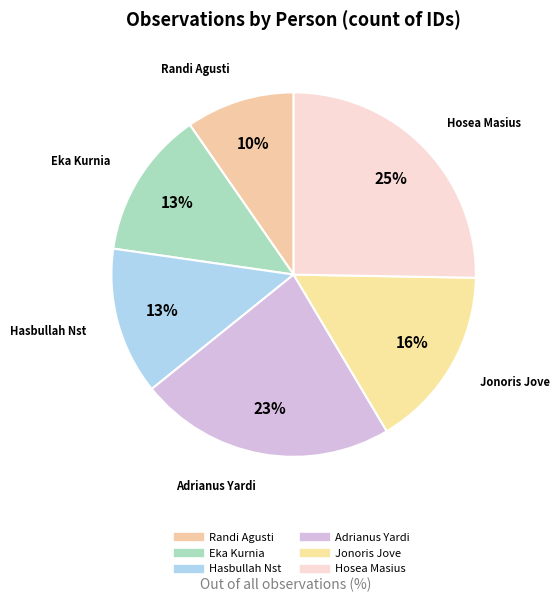

Does any single category account for the majority?

No